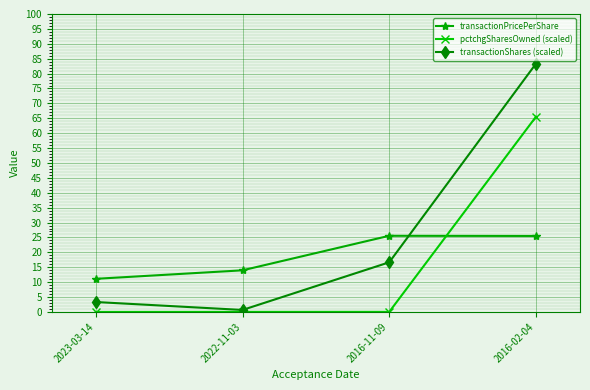

Which series ends up on top after the final intersection of pctchgSharesOwned (scaled) and transactionPricePerShare?

pctchgSharesOwned (scaled)